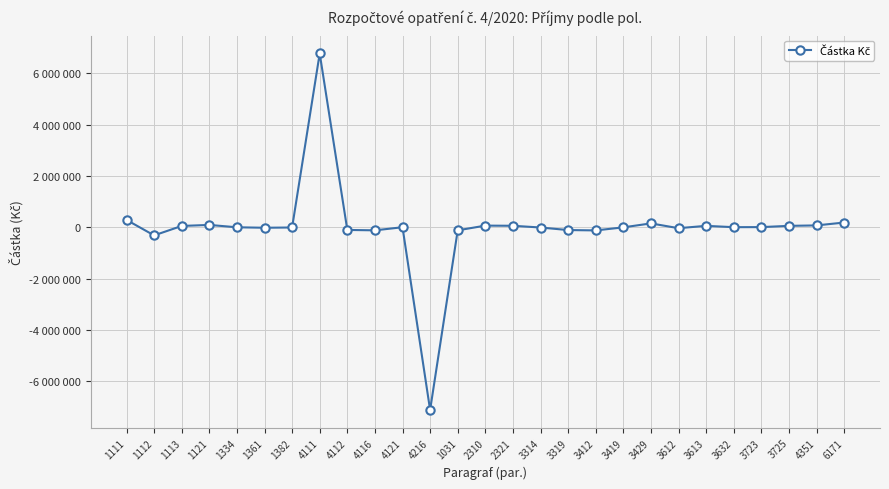

The value at 1113 is 41521. True or false?

False